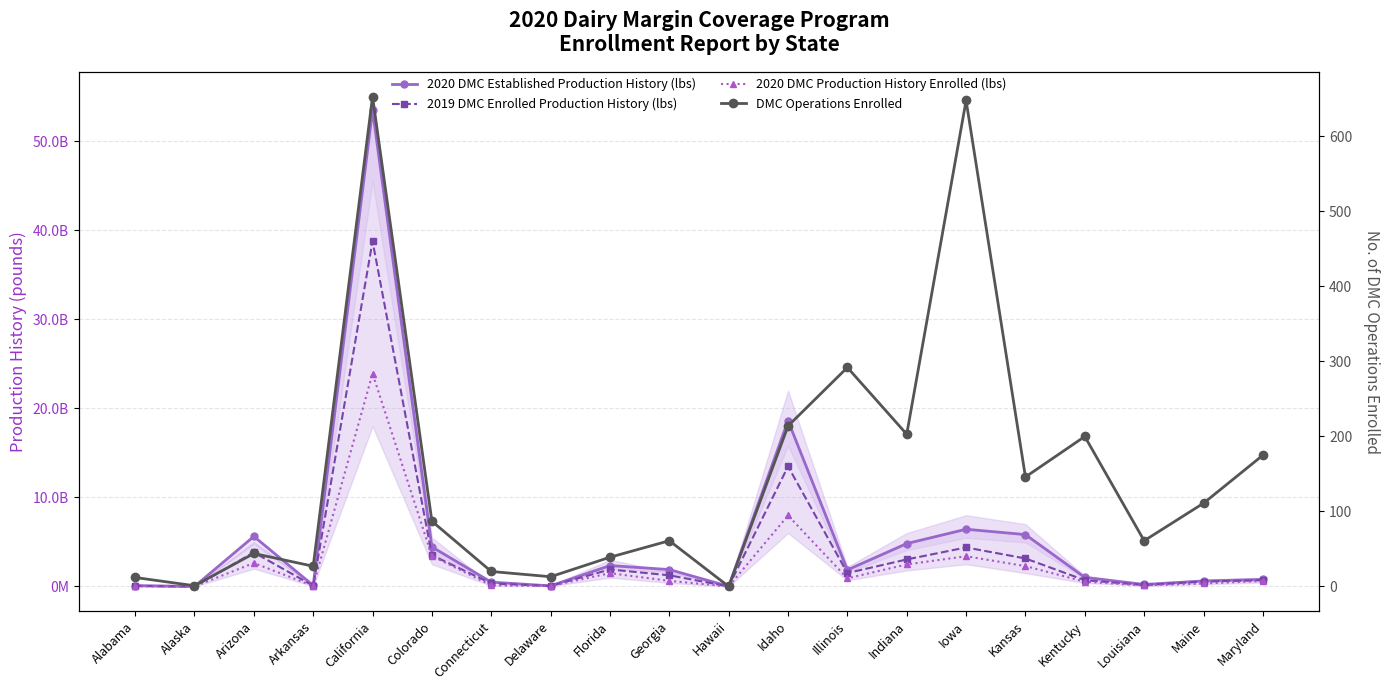

How many data points in DMC Operations Enrolled are above 87?

9